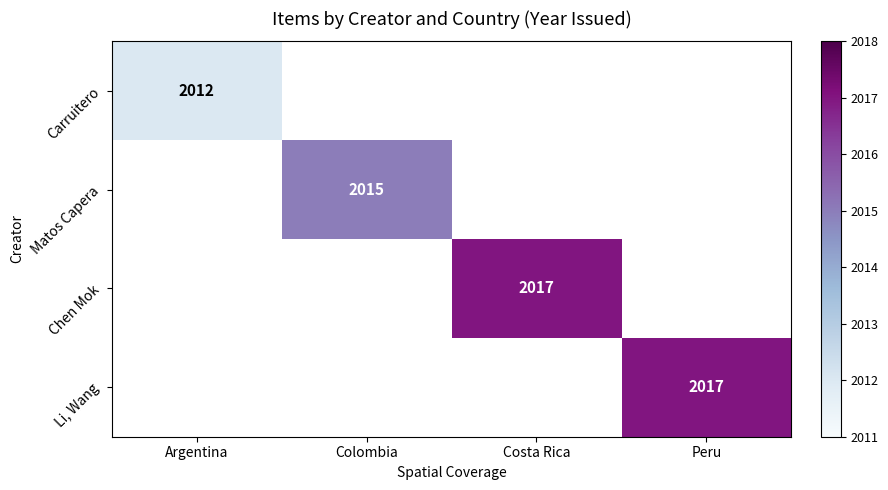

True or false: Matos Capera has a value of 1198 at Colombia.

False